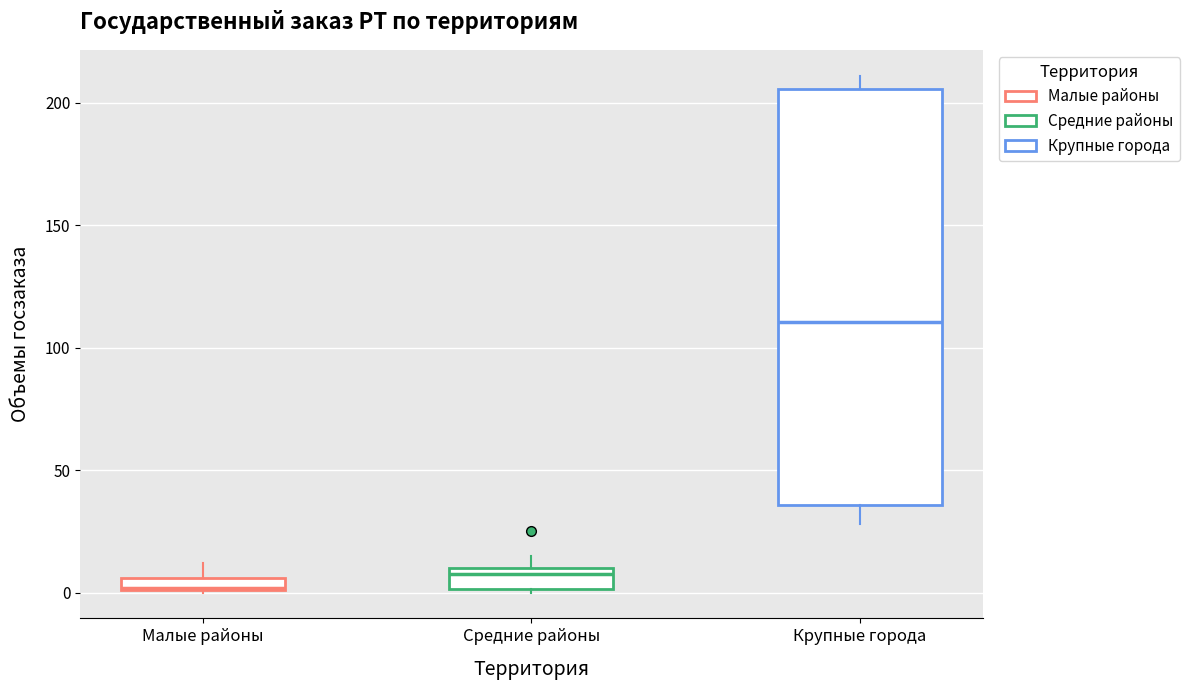

Where is the lower edge of the box for Малые районы on the y-axis? The values are not printed on the chart, so give them approximately, as read against the axis.

0